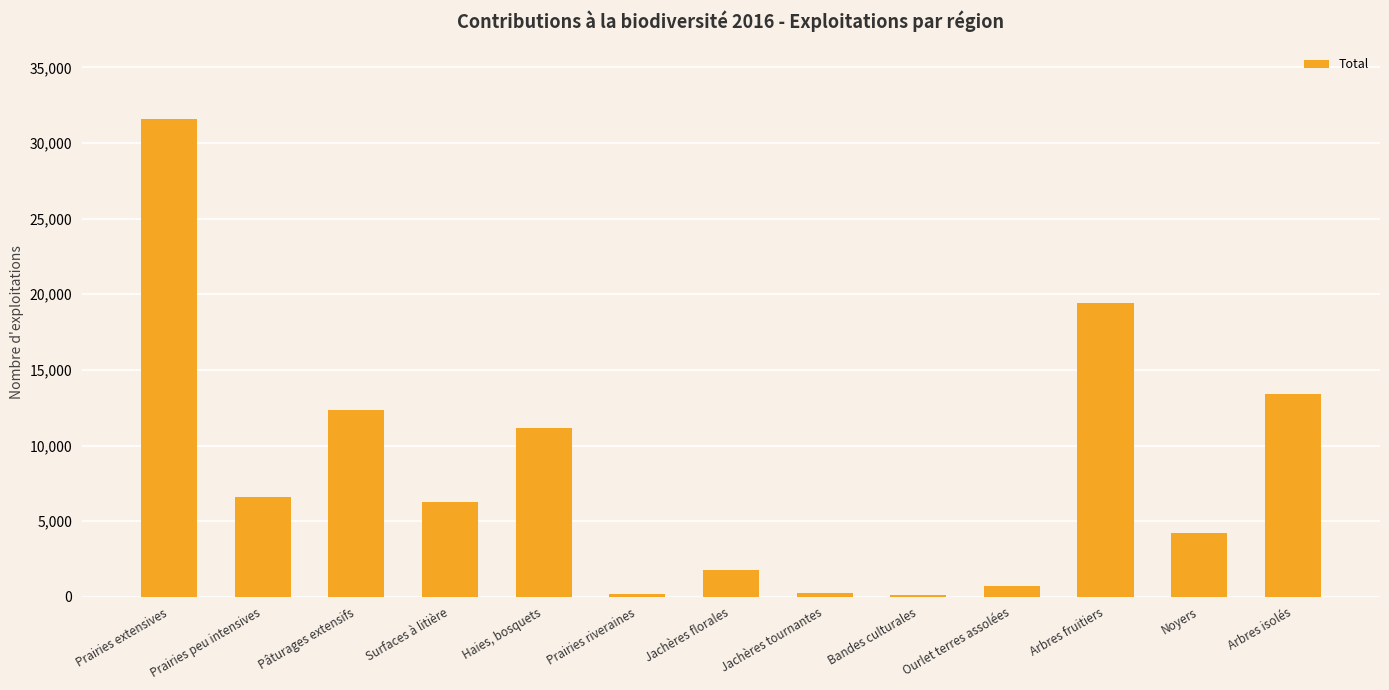

The value at Prairies extensives is 54077. True or false?

False